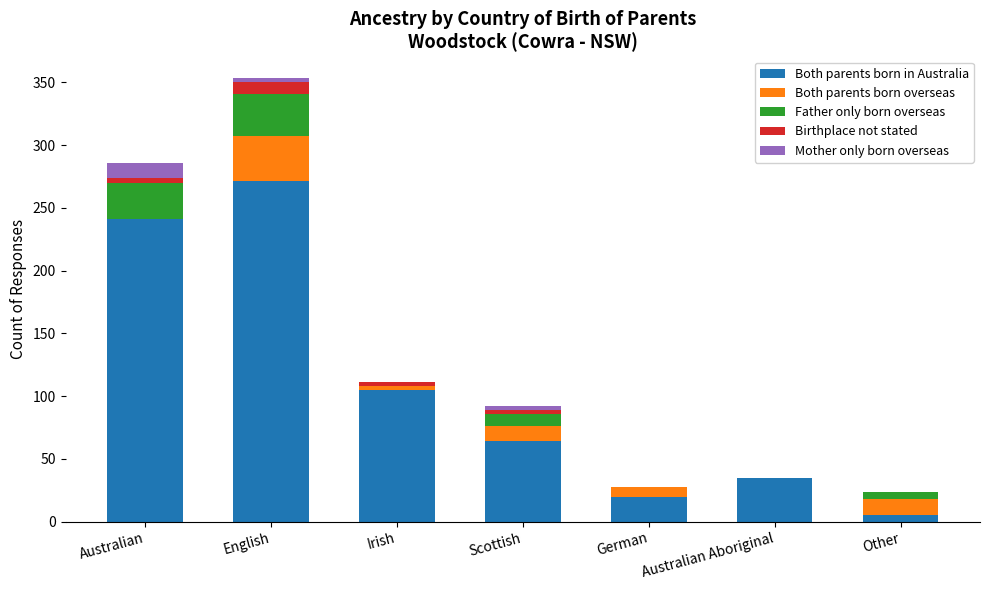

The value of Both parents born in Australia at Scottish is 64. True or false?

True